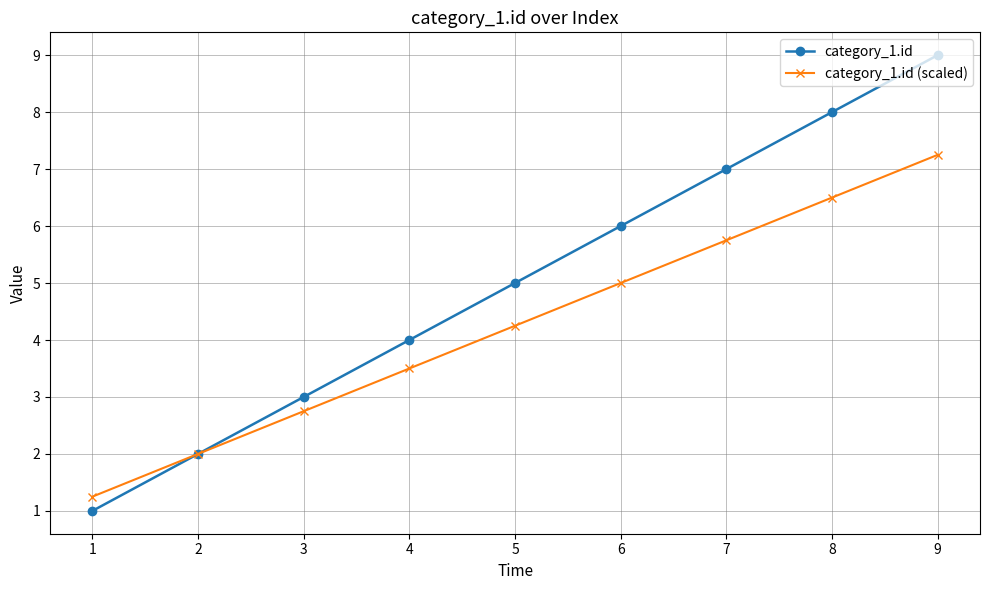

At which label does category_1.id (scaled) reach its peak?

9